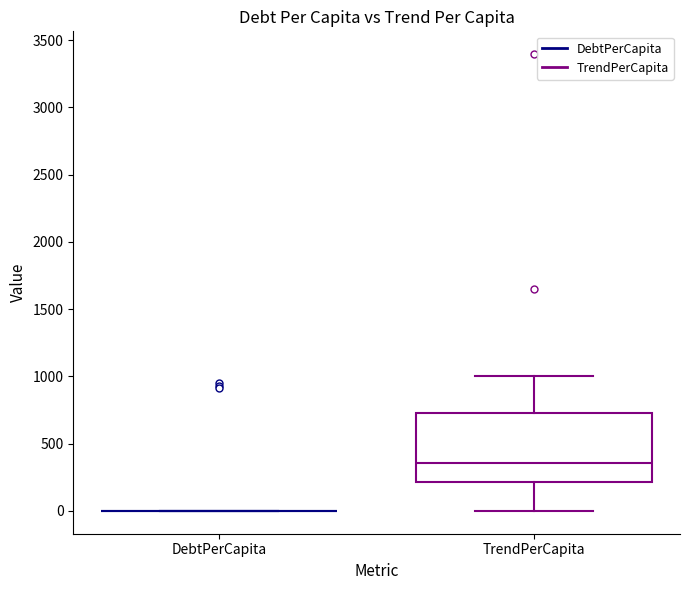

Where is the lower edge of the box for TrendPerCapita on the y-axis? The values are not printed on the chart, so give them approximately, as read against the axis.

200